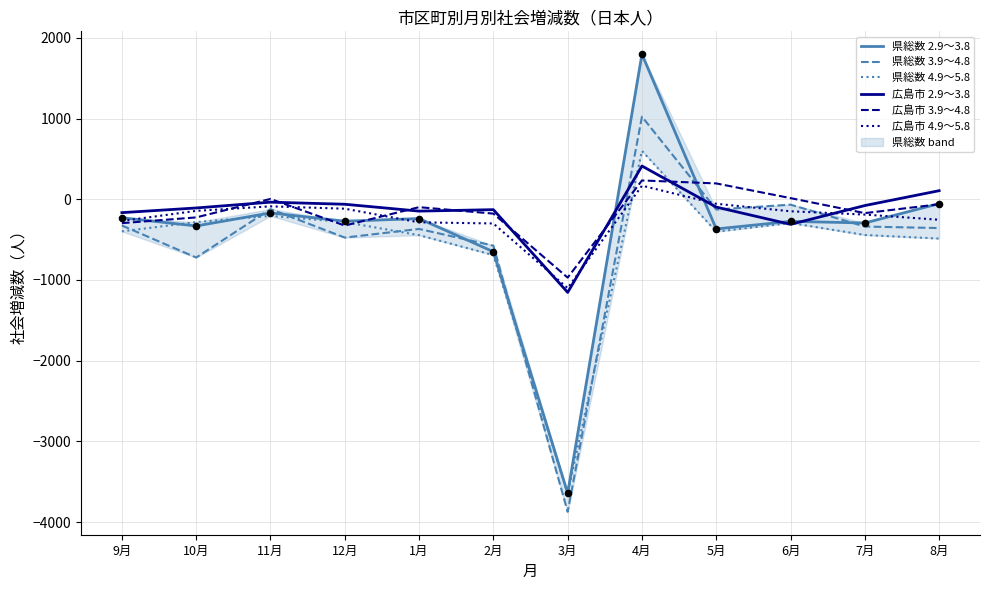

Which series has the largest Y range (max minus min)?

県総数 2.9～3.8